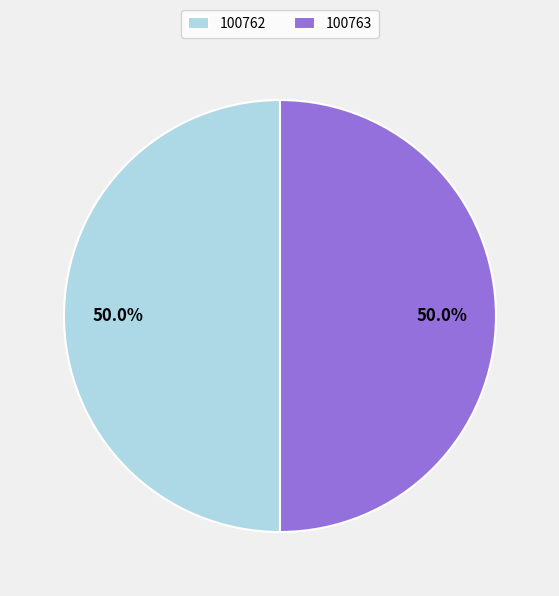

Approximately how many times larger is the value at 100762 compared to 100763?

1.0